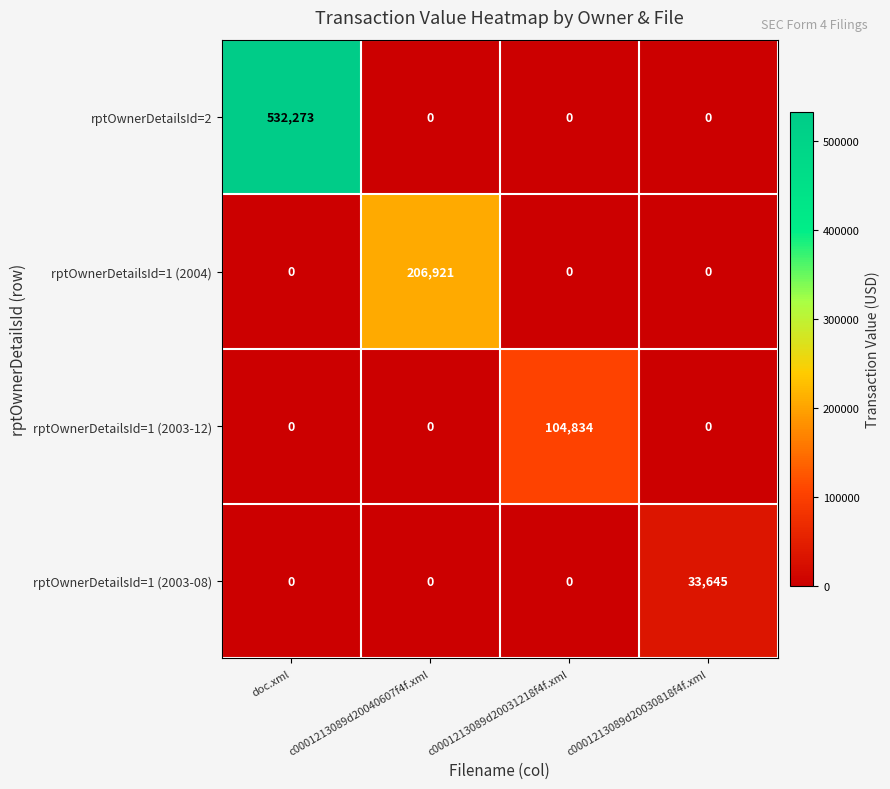

Reading left to right, what are all the values shown in this chart?

rptOwnerDetailsId=2: 532273	0	0	0
rptOwnerDetailsId=1 (2004): 0	206921	0	0
rptOwnerDetailsId=1 (2003-12): 0	0	104834	0
rptOwnerDetailsId=1 (2003-08): 0	0	0	33645